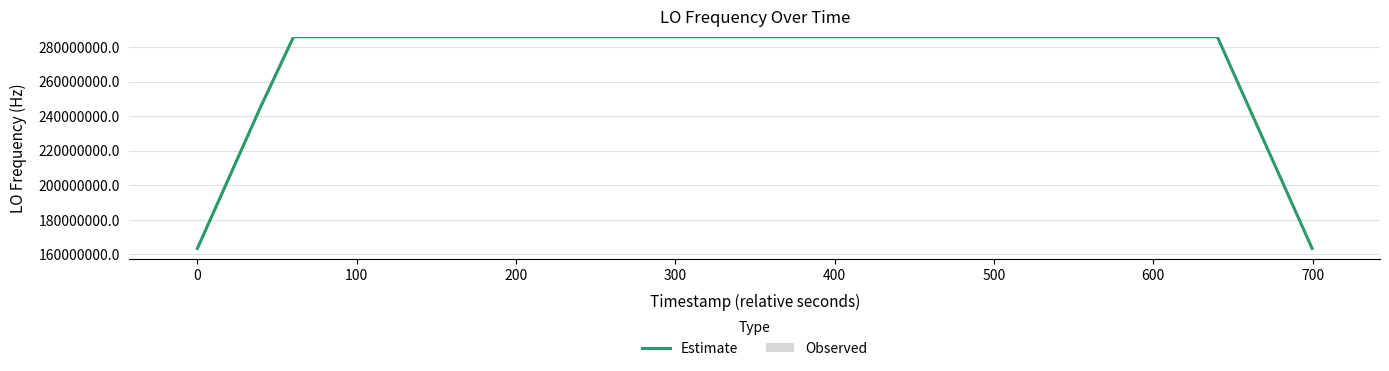

What are all the series names shown in the legend?

Estimate, Observed